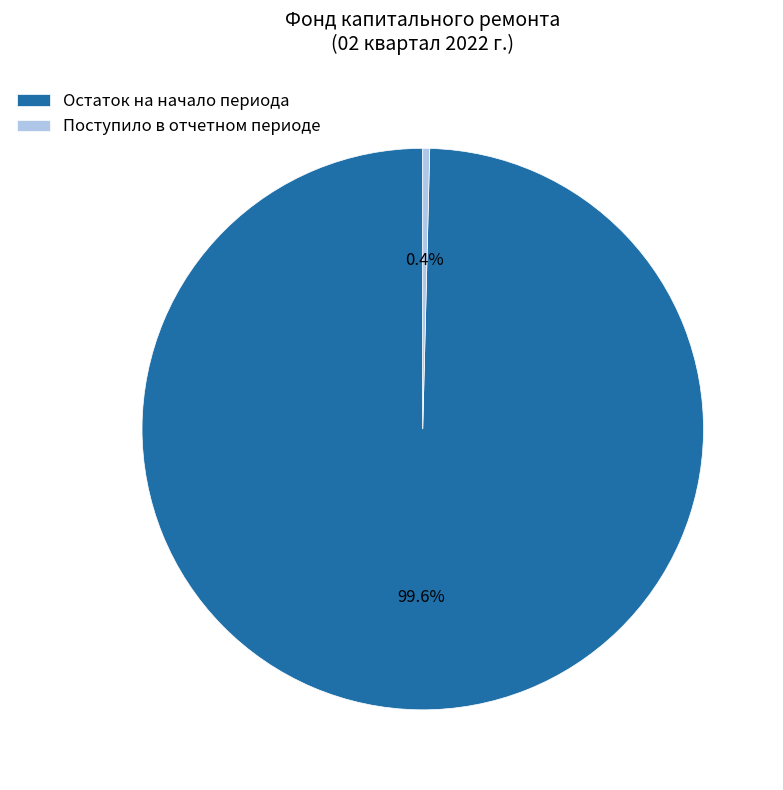

Combined, do Остаток на начало периода and Поступило в отчетном периоде account for over 50%?

Yes